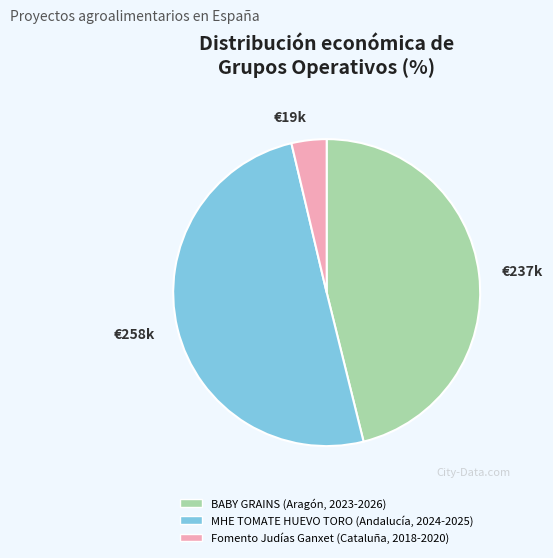

Which category accounts for the majority?

€258k